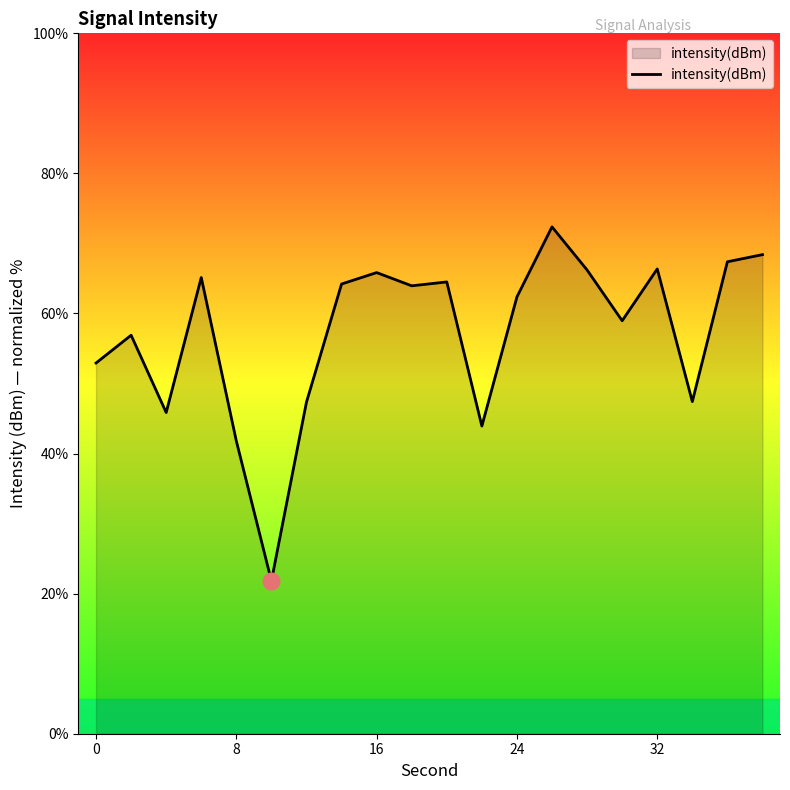

What is the difference between the maximum and minimum values?

50.6